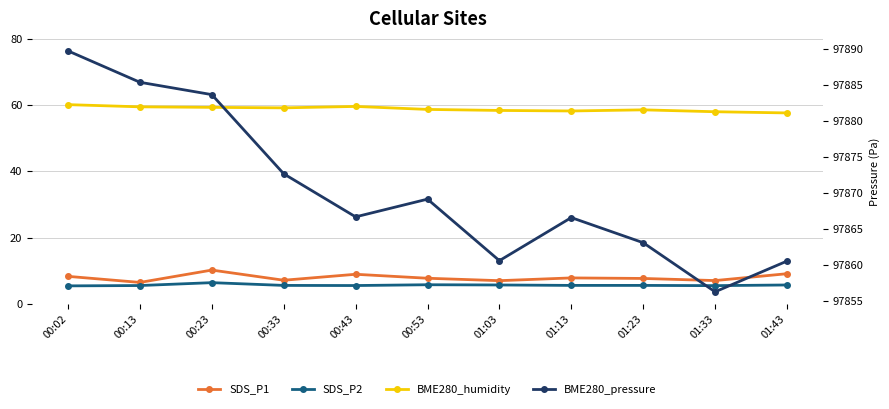

What value does the SDS_P1 series have at 00:43?

8.9